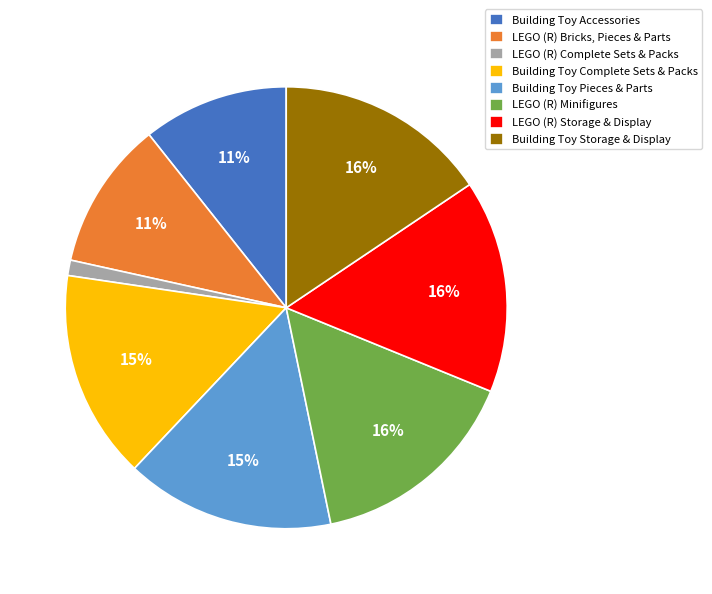

True or false: Building Toy Accessories accounts for 23% of the total.

False